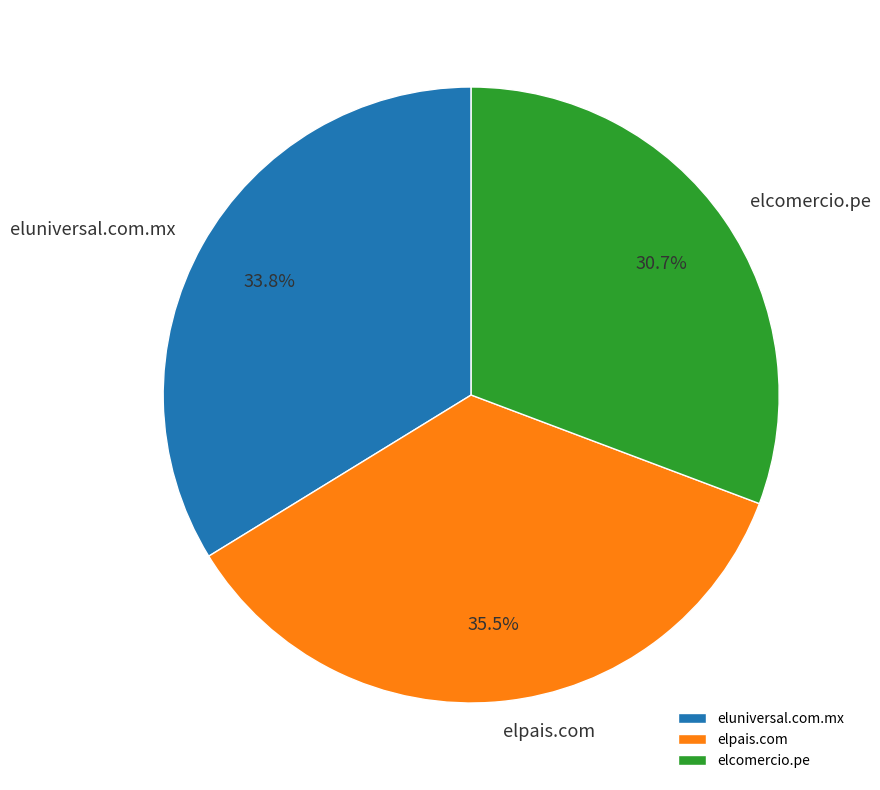

To the nearest percent, what is the difference between the largest and smallest slice percentages?

5%